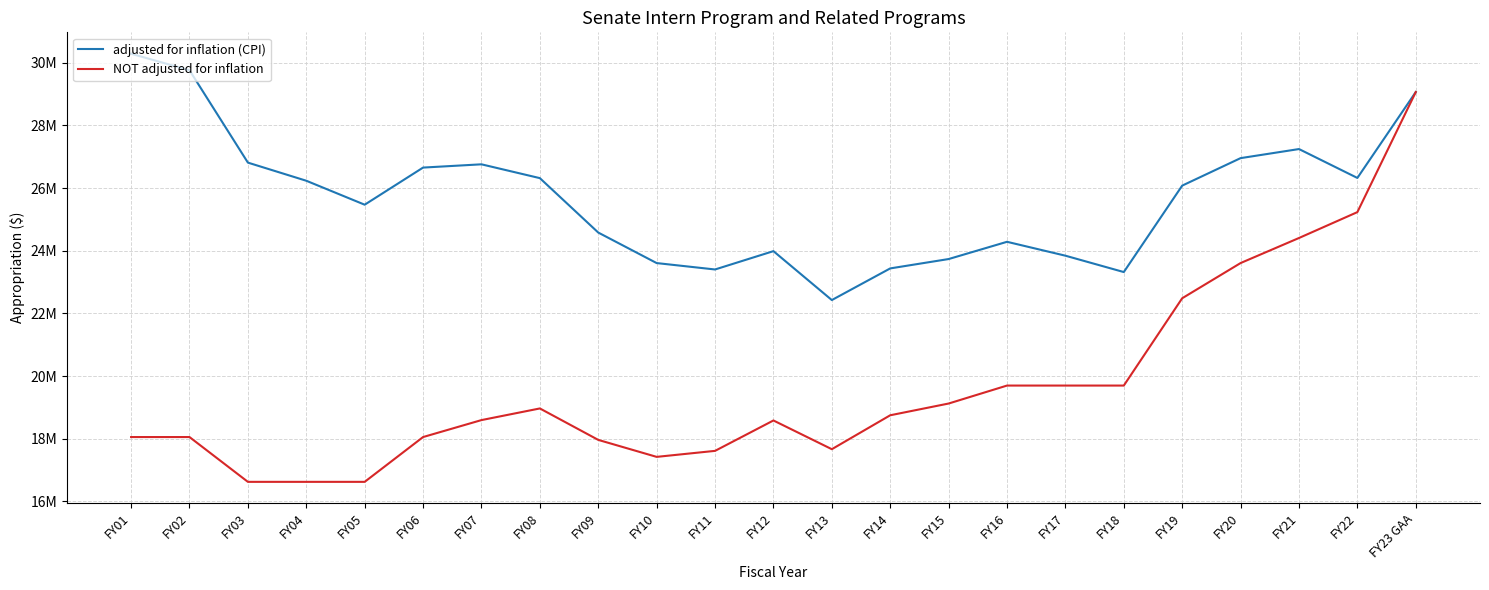

What is the difference between the adjusted for inflation (CPI) values at FY11 and FY18?

82569